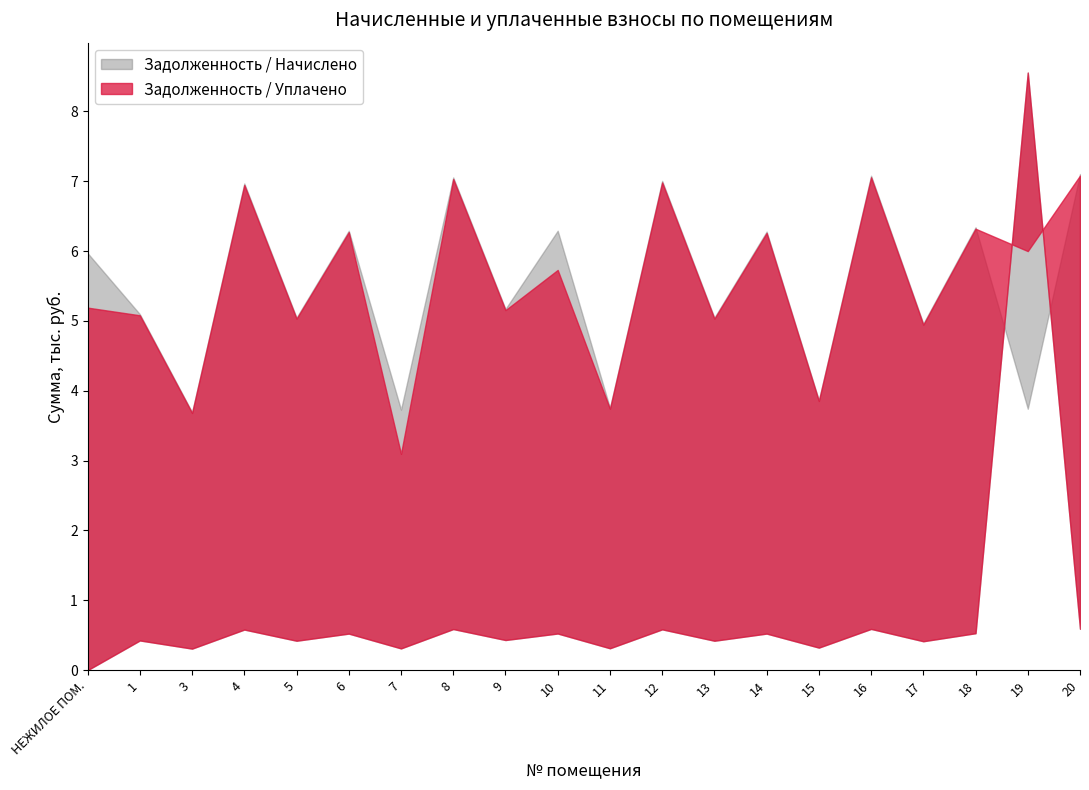

Which series ends up on top after the final intersection of уплачено (col_4) and задолженность (col_1)?

уплачено (col_4)